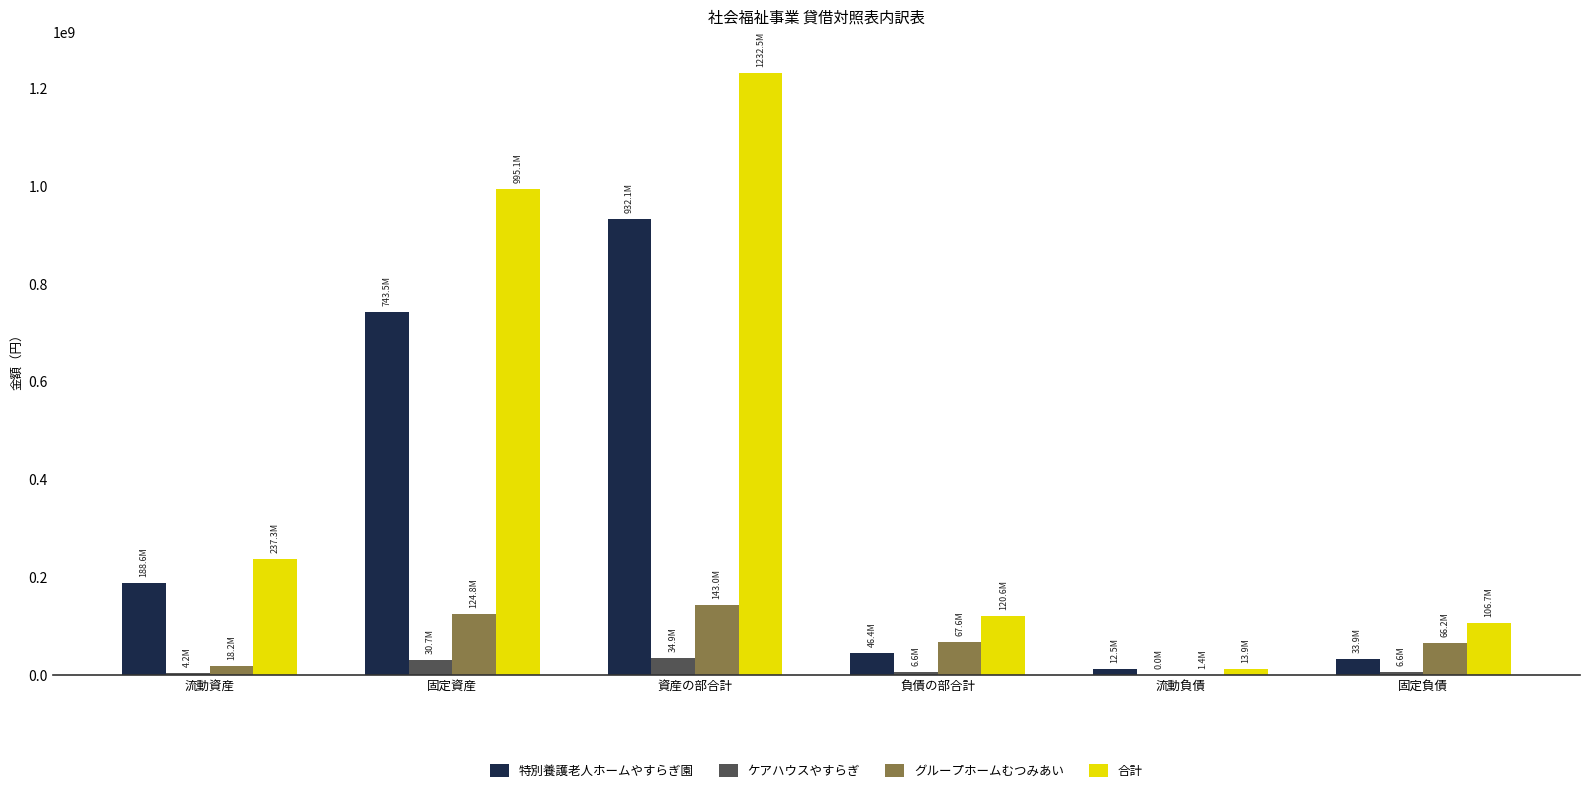

Which category has the highest value across all series?

資産の部合計